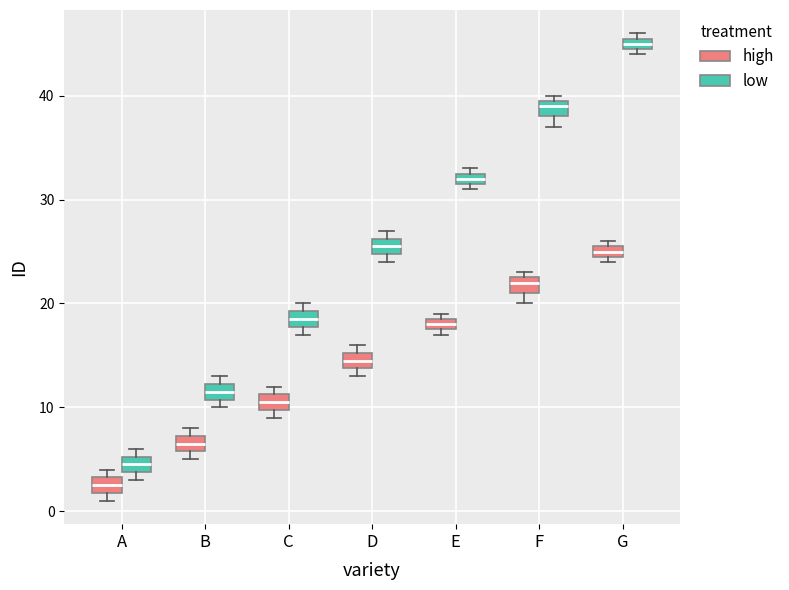

Which box's median line is the lowest?

A (high)